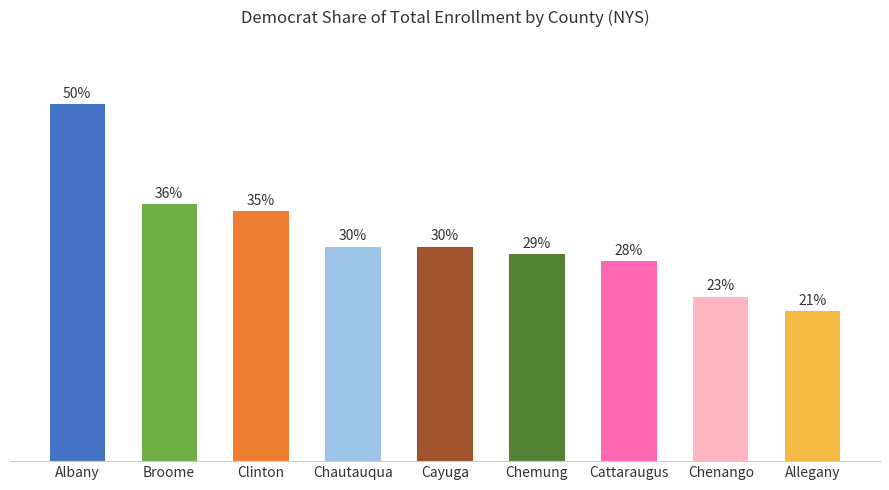

Where does the data first go above 30?

Albany